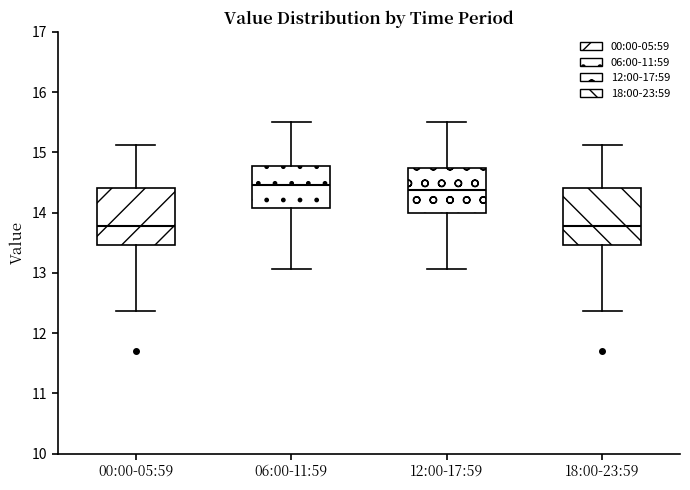

Reading left to right, read every box against the y-axis: the position of its median line, the range the box covers, and the ends of its whiskers. The values are not printed on the chart, so give them approximately, as read against the axis.

00:00-05:59: median 13.8, box 13.5 to 14.4, whiskers 12.4 to 15.1
06:00-11:59: median 14.5, box 14.1 to 14.8, whiskers 13.1 to 15.5
12:00-17:59: median 14.4, box 14.0 to 14.7, whiskers 13.1 to 15.5
18:00-23:59: median 13.8, box 13.5 to 14.4, whiskers 12.4 to 15.1